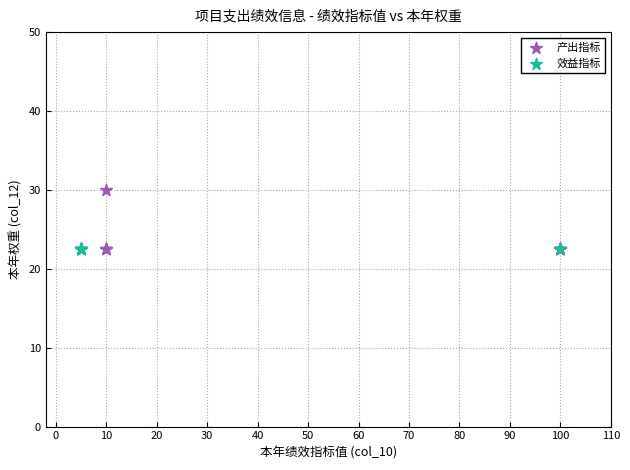

Which series reaches the maximum Y coordinate?

产出指标